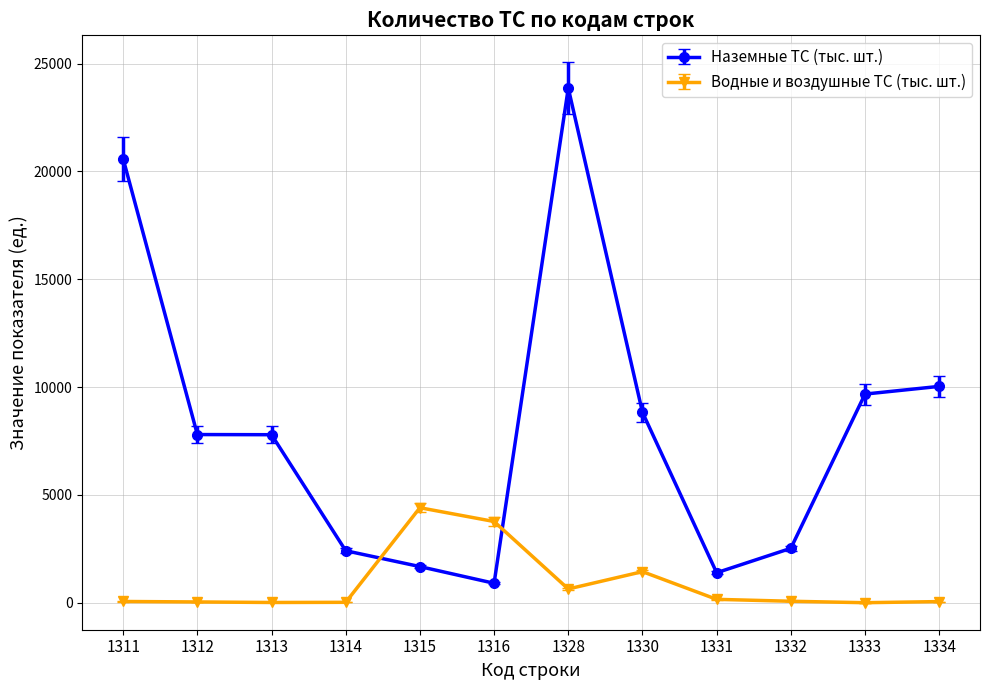

Read the Водные и воздушные ТС (тыс. шт.) value at 1330.

1442